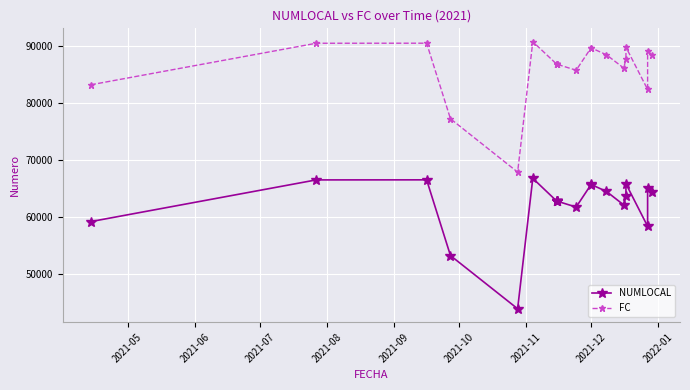

What position from the left is 2021-12?

8